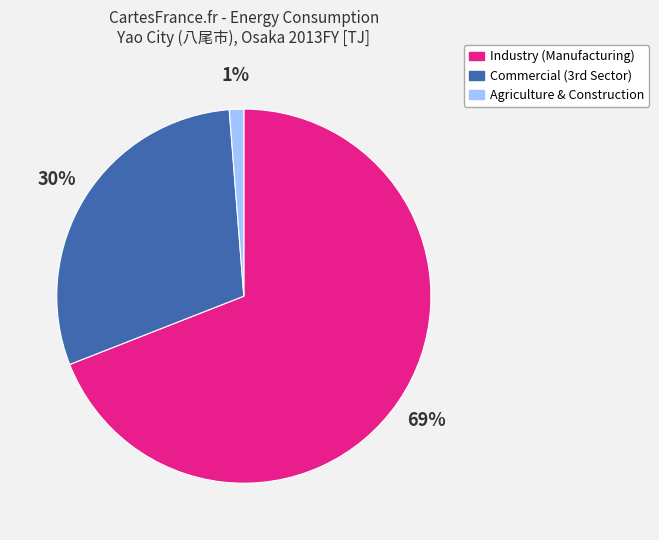

To the nearest percent, what is the average slice percentage?

33%